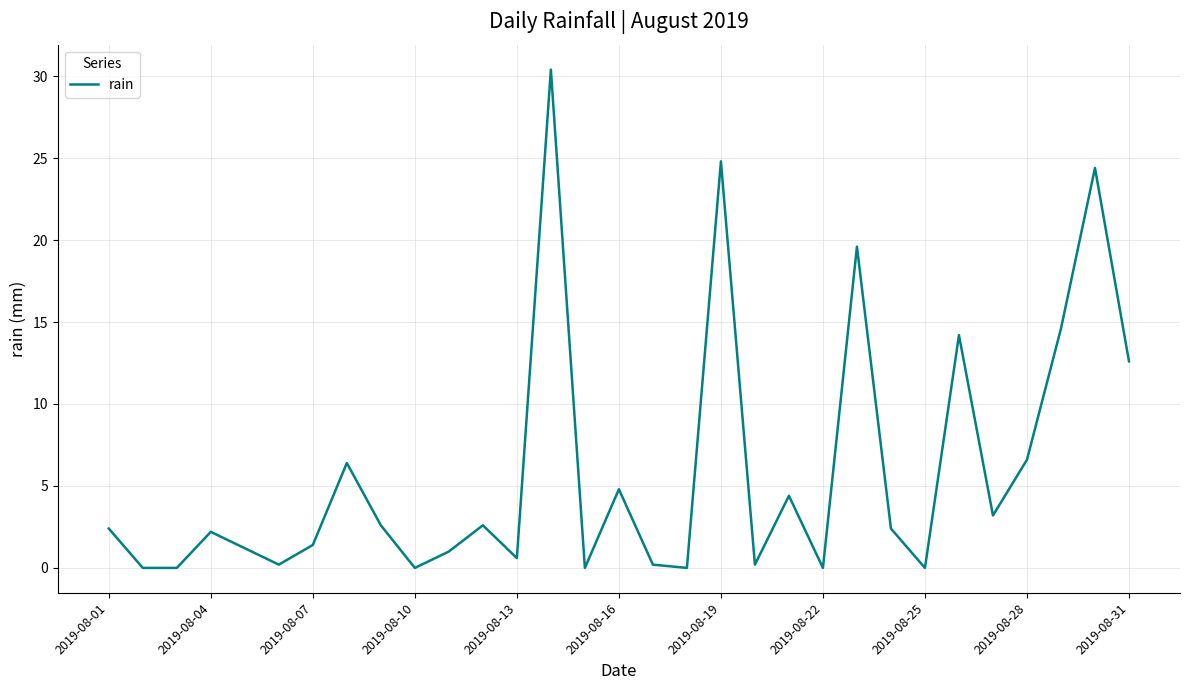

What is the difference between the maximum and minimum values?

30.4